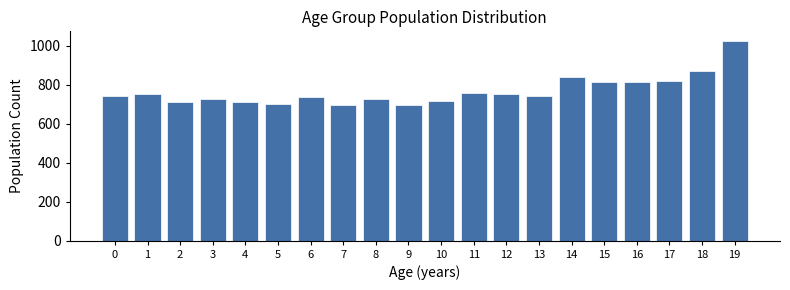

What is the change in value from 3 to 5?

-22